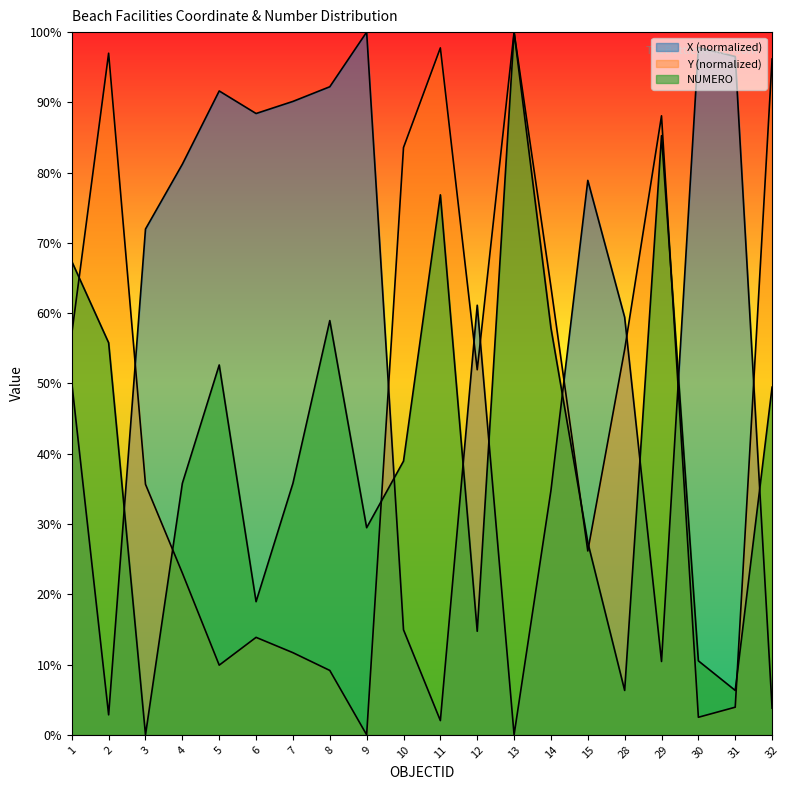

At which category does Y (normalized) reach its first local valley?

5